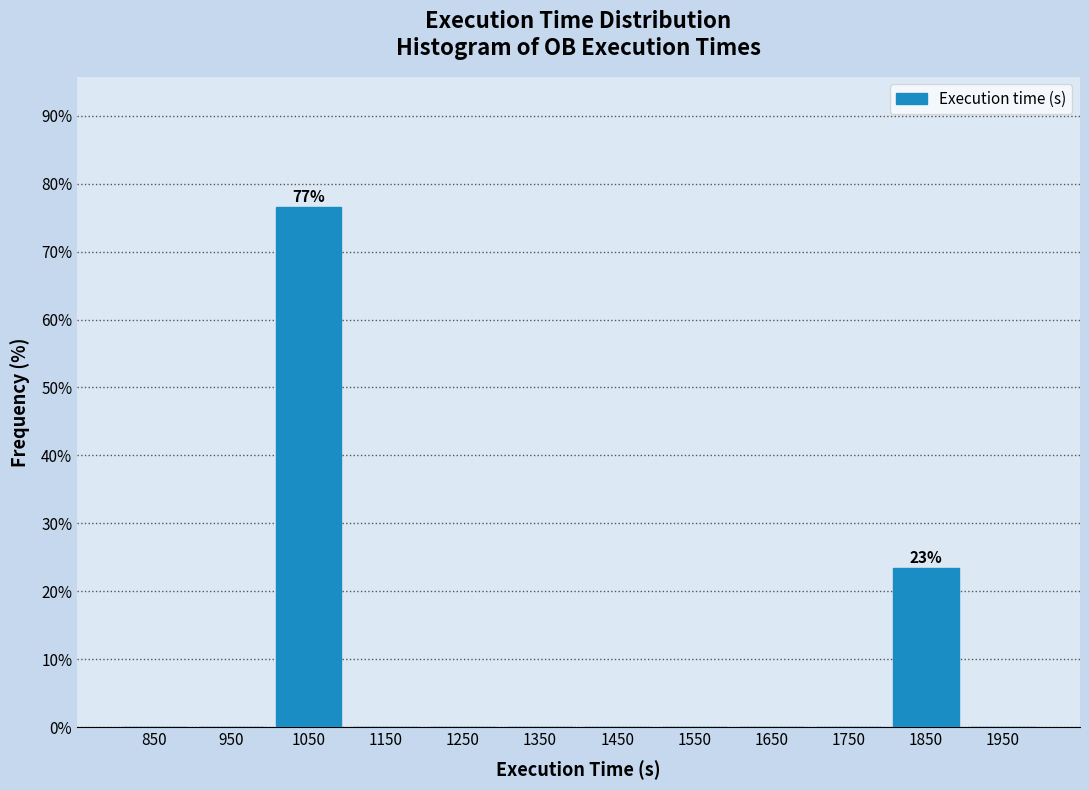

Which range on the x-axis has the tallest bar?

1000 to 1100